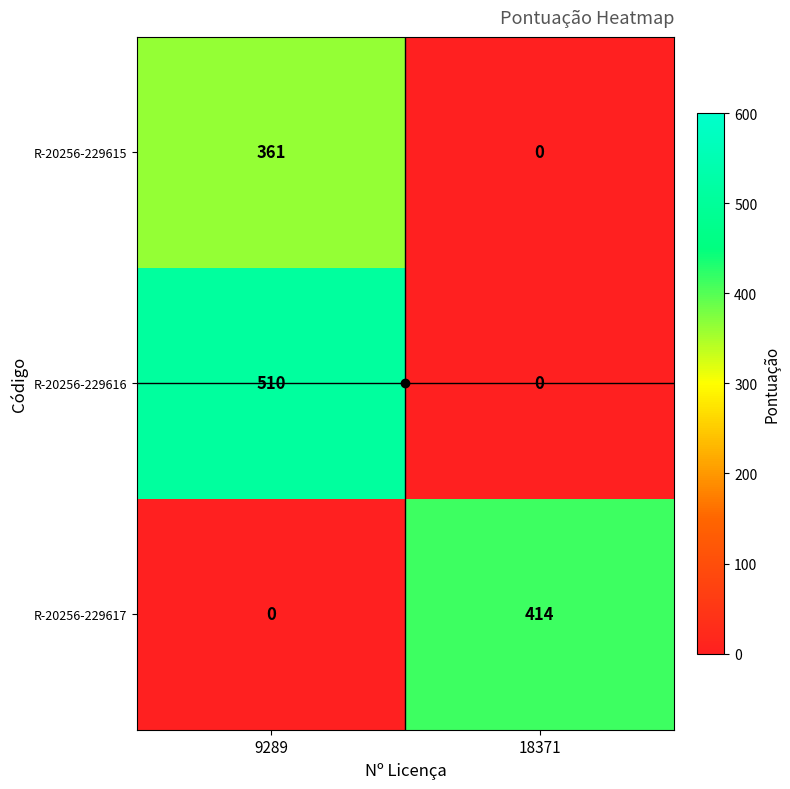

True or false: R-20256-229615 has a value of 361 at 9289.

True